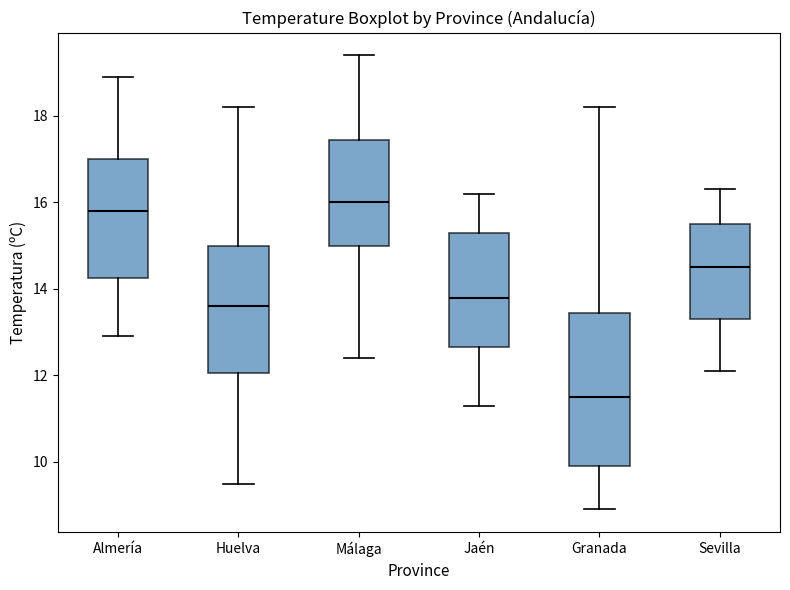

Which box is the tallest, from its lower edge to its upper edge?

Granada